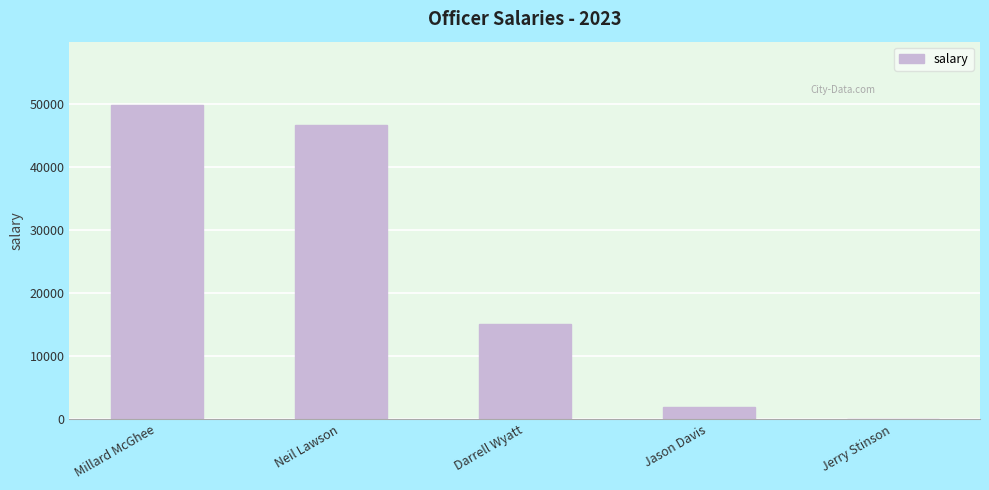

Are the bars horizontal?

No